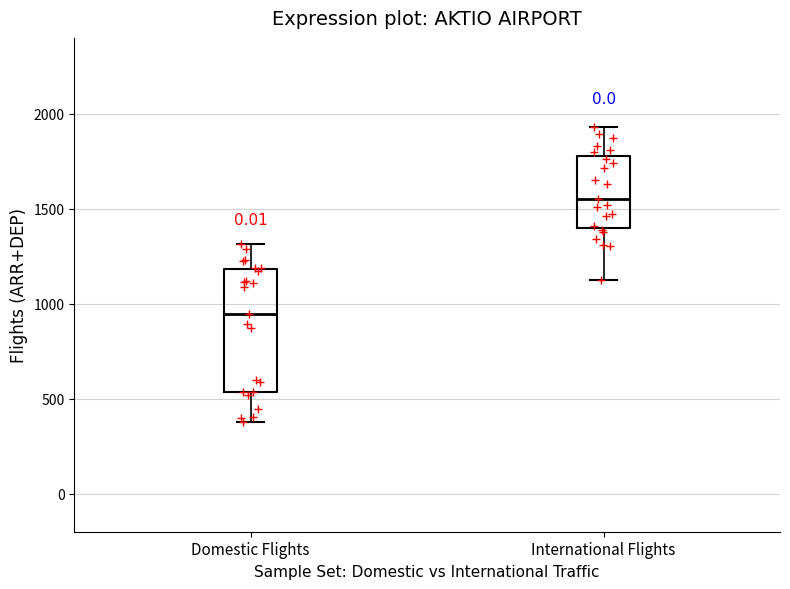

Reading left to right, transcribe this box plot: for each box, give where its median line is, the range the box spans, and where its two whiskers end, as read against the y-axis. The values are not printed on the chart, so give them approximately, as read against the axis.

Domestic Flights: median 950, box 550 to 1200, whiskers 400 to 1300
International Flights: median 1550, box 1400 to 1800, whiskers 1150 to 1950